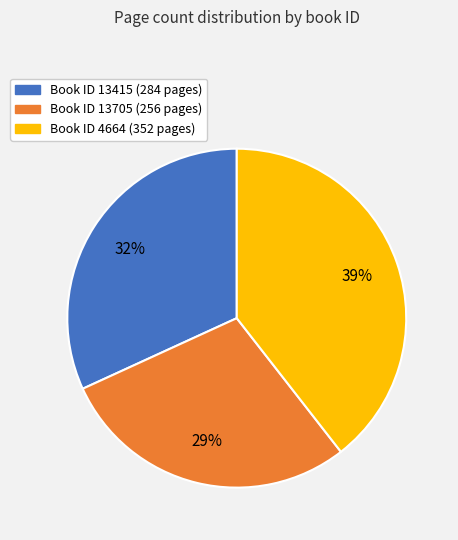

To the nearest percent, what is the average slice percentage?

33%